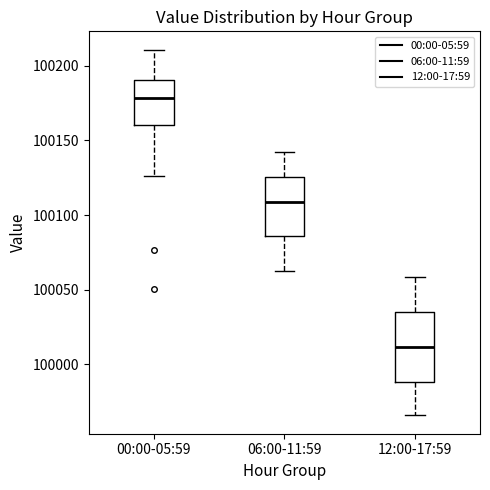

Where does the lower whisker of the box for 00:00-05:59 end on the y-axis? The values are not printed on the chart, so give them approximately, as read against the axis.

100125